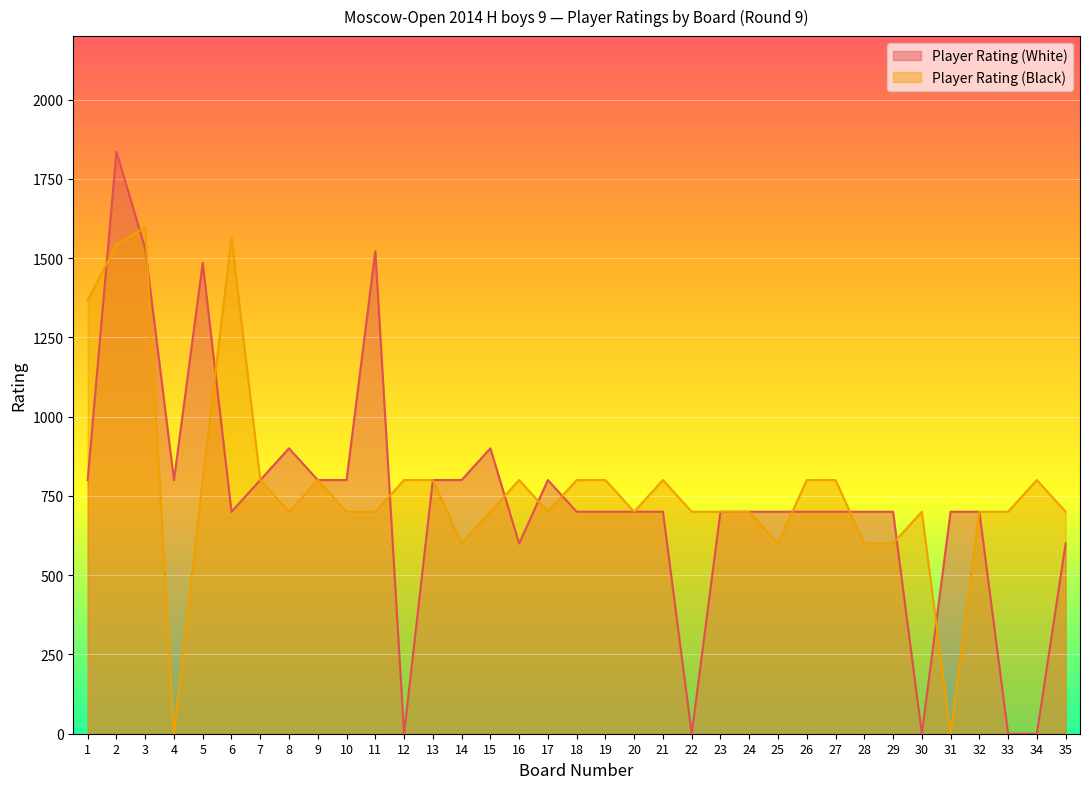

What is the difference between the maximum and minimum values in the Player Rating (White) series?

1836